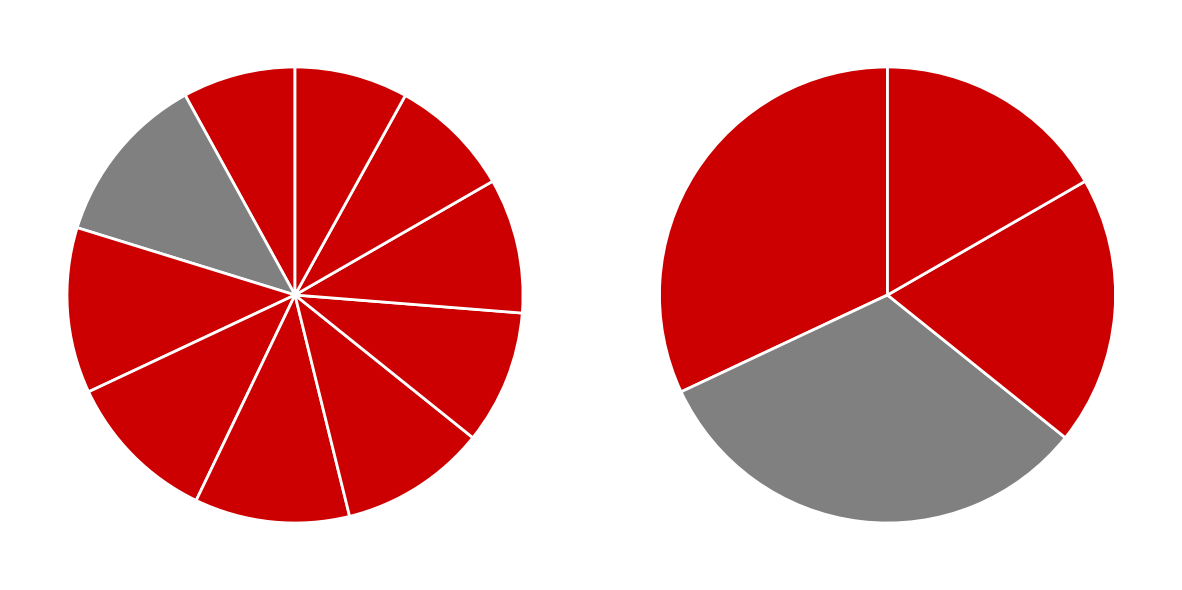

What percentage is the pct05 slice, to the nearest percent?

8%